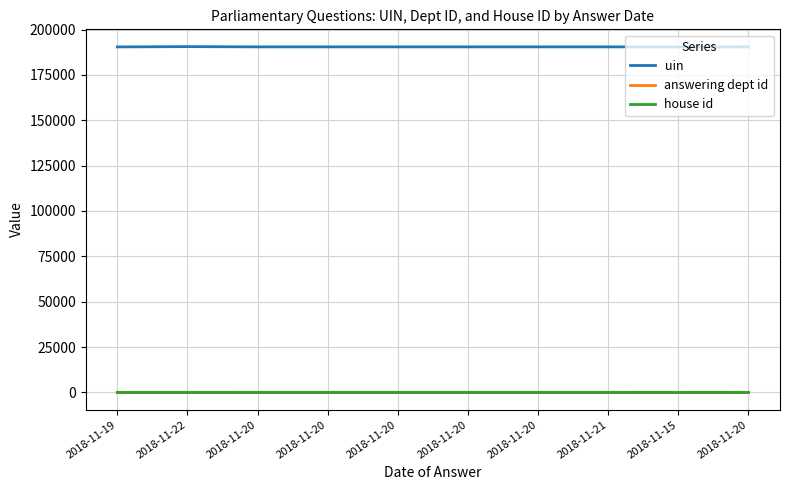

What is the label of the 9th point from the right?

2018-11-22